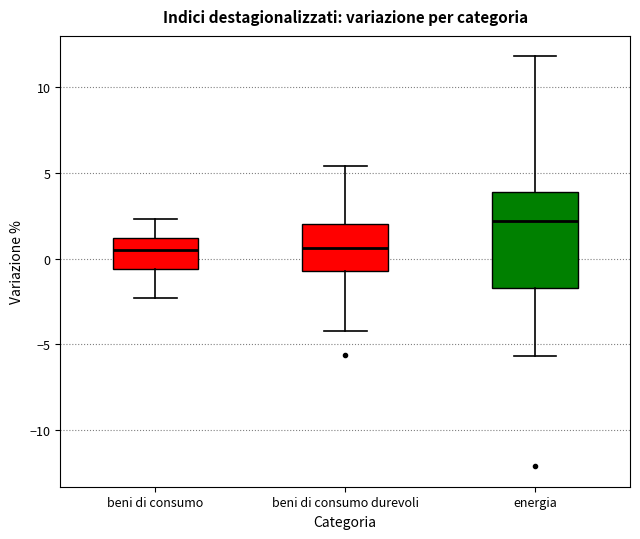

Reading left to right, read every box against the y-axis: the position of its median line, the range the box covers, and the ends of its whiskers. The values are not printed on the chart, so give them approximately, as read against the axis.

beni di consumo: median 0.5, box -0.5 to 1.0, whiskers -2.5 to 2.5
beni di consumo durevoli: median 0.5, box -0.5 to 2.0, whiskers -4.0 to 5.5
energia: median 2.0, box -1.5 to 4.0, whiskers -5.5 to 12.0